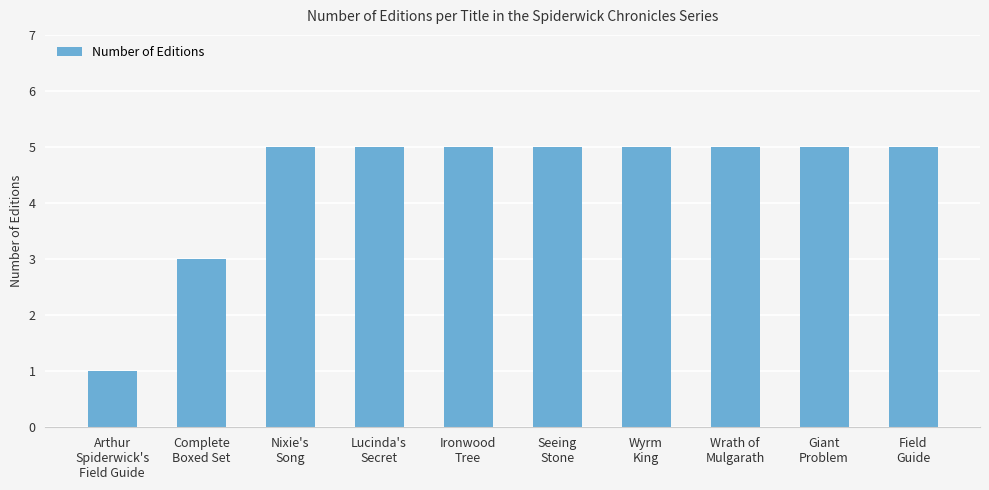

True or false: the data shows 5 at Lucinda's
Secret.

True